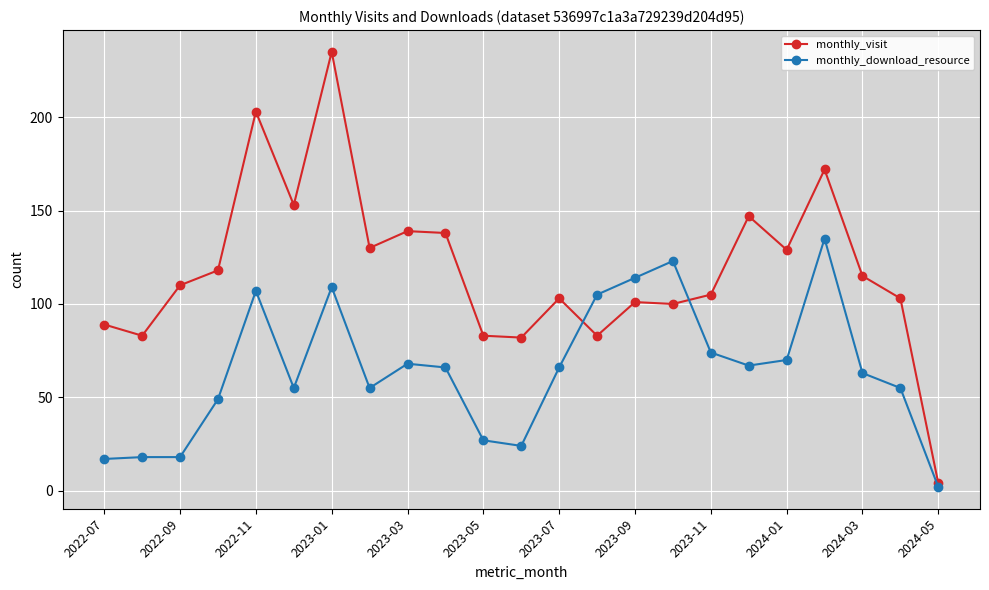

What is the difference between the second highest and minimum values in the monthly_visit series?

199